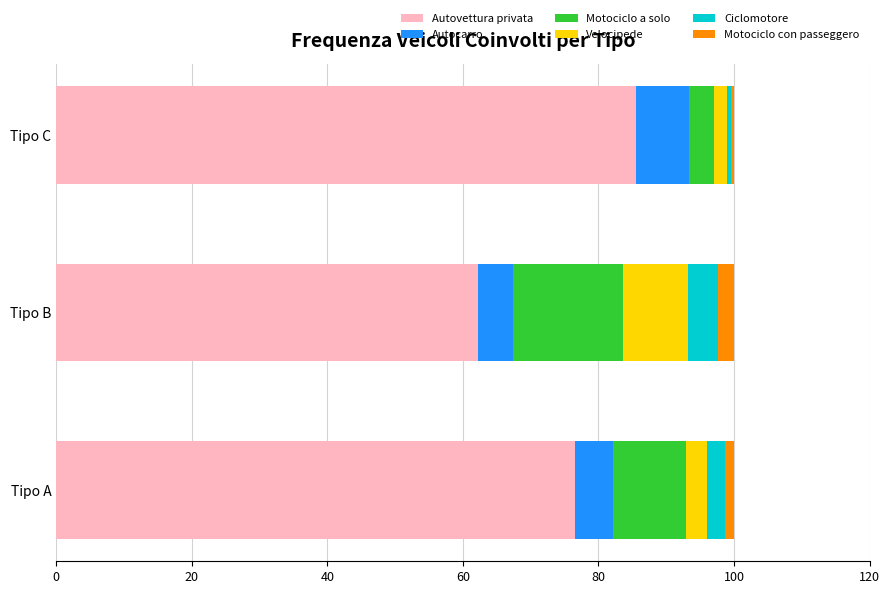

The Autovettura privata series shows 44.7 at Tipo A. True or false?

False